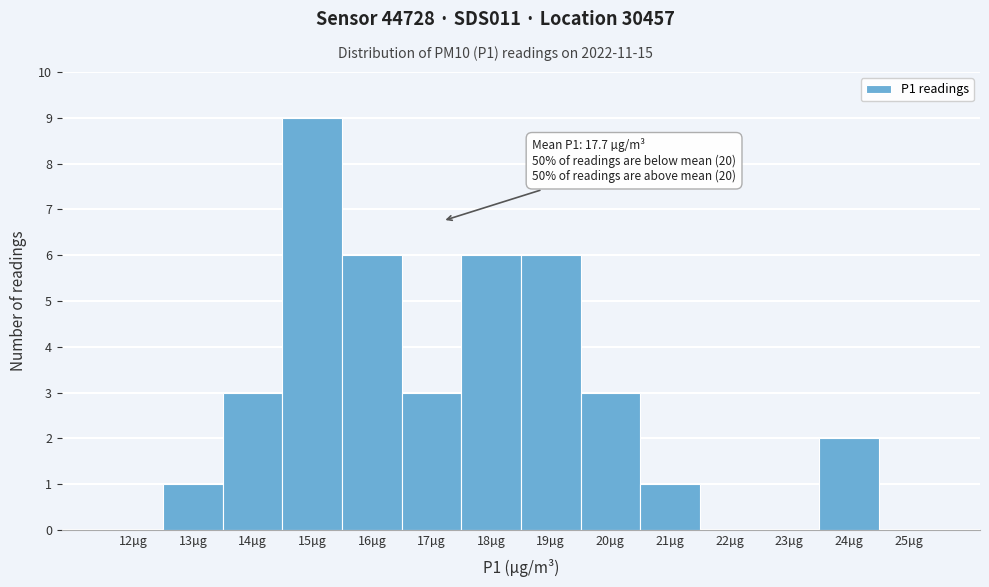

Reading left to right, transcribe all the data shown in this chart.

12µg=0	13µg=1	14µg=3	15µg=9	16µg=6	17µg=3	18µg=6	19µg=6	20µg=3	21µg=1	22µg=0	23µg=0	24µg=2	25µg=0